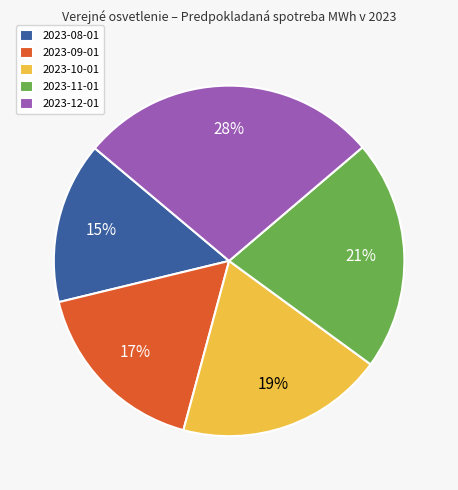

Which has a higher value, 2023-10-01 or 2023-08-01?

2023-10-01